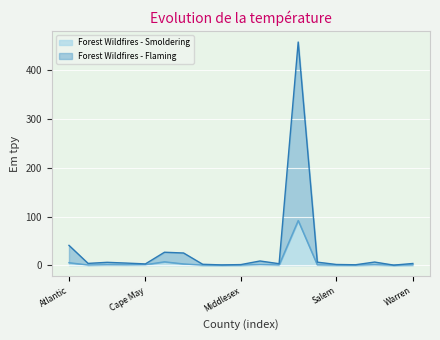

What position from the left is Bergen?

2